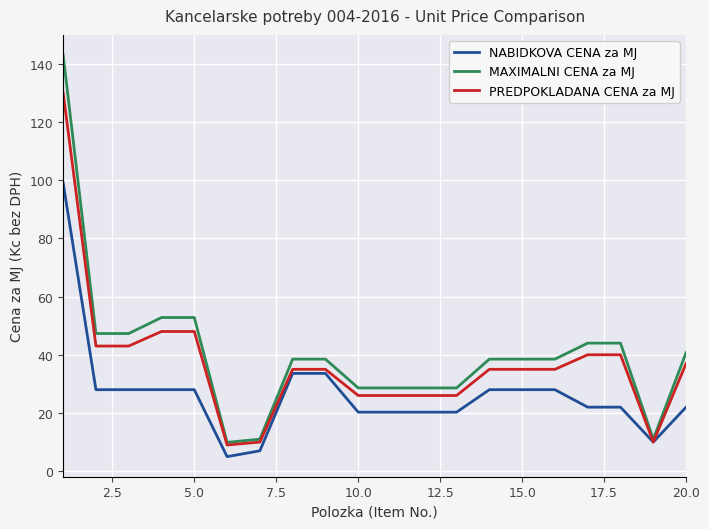

What is the greatest value displayed?

143.0